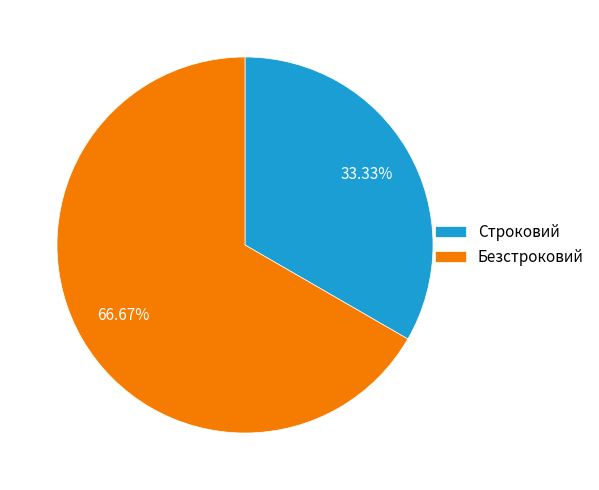

Does any single category account for the majority?

Yes